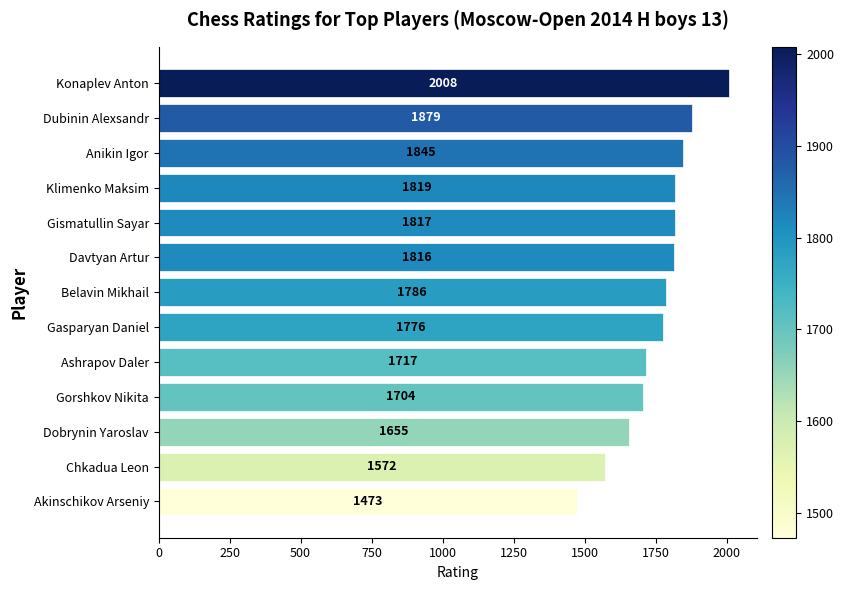

What is the difference between the maximum and second lowest values?

436